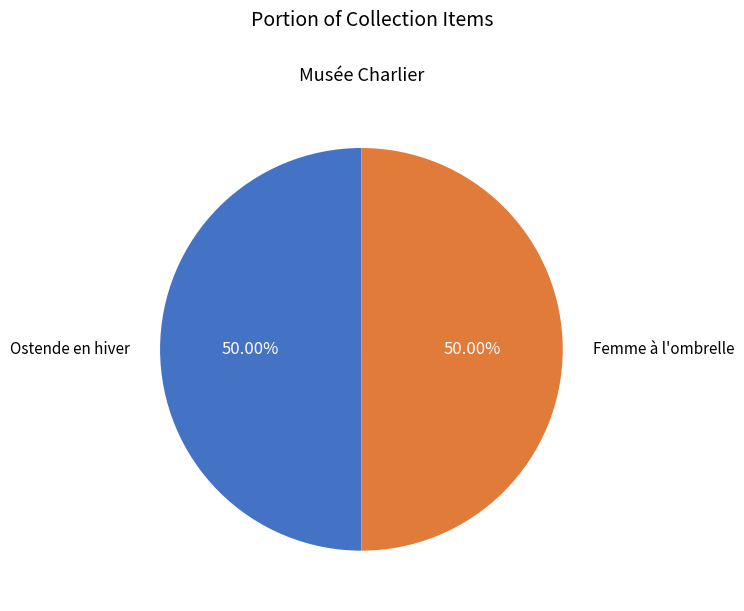

True or false: Ostende en hiver accounts for 63% of the total.

False